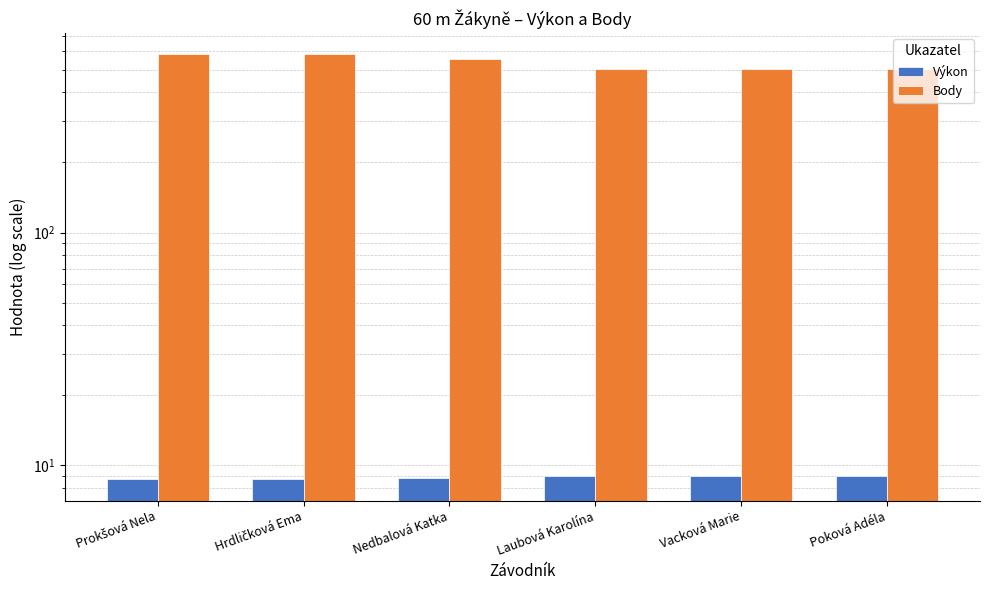

Count the Výkon values in the range 8 to 9.

6